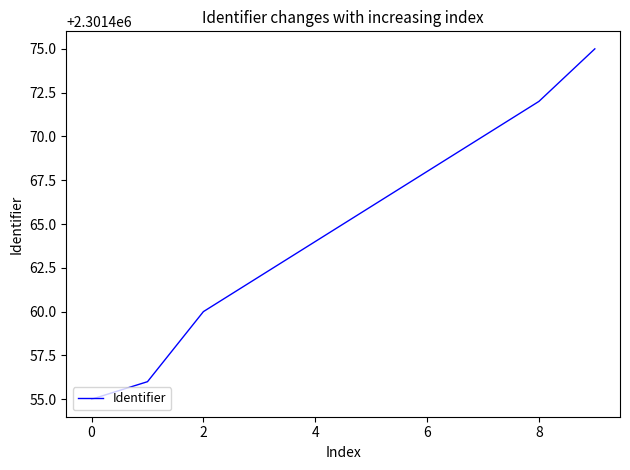

What is the greatest value displayed?

2301475